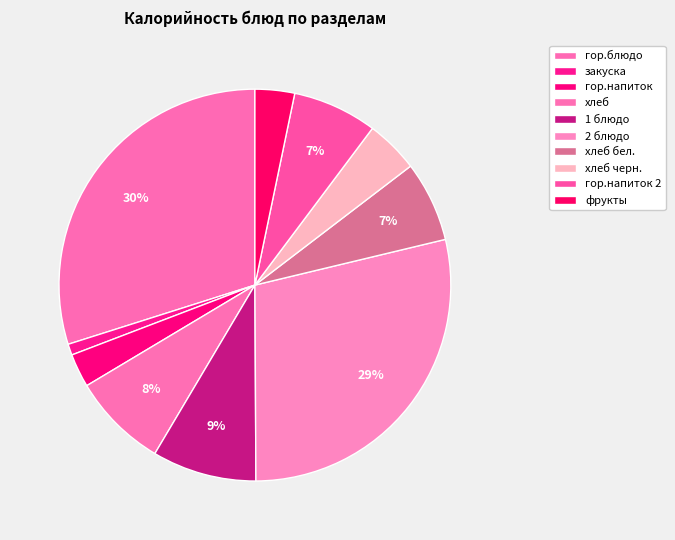

To the nearest percent, what is the difference between the largest and smallest slice percentages?

29%